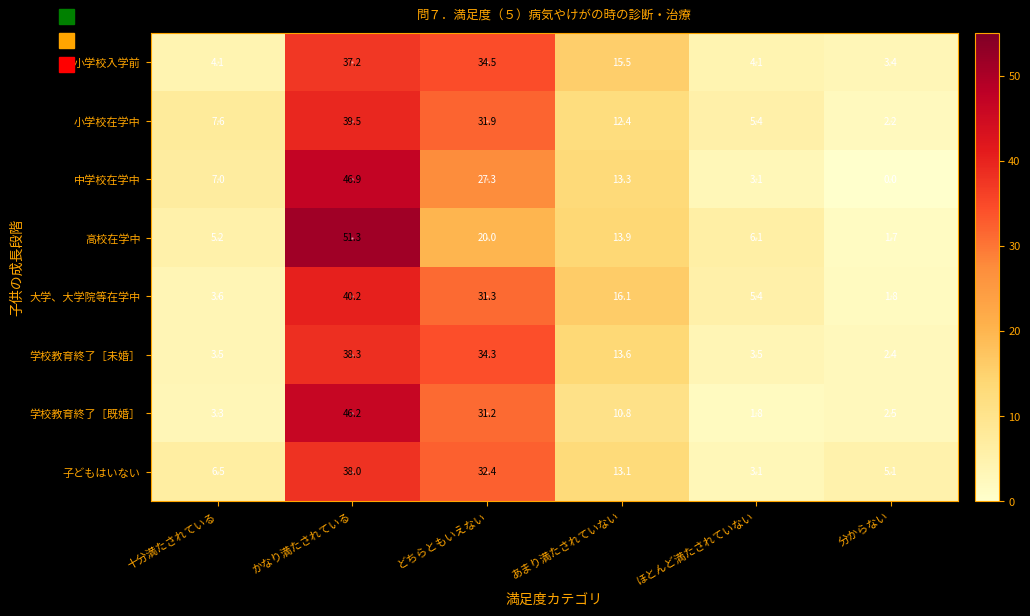

At how many categories does at least one series exceed 47?

1